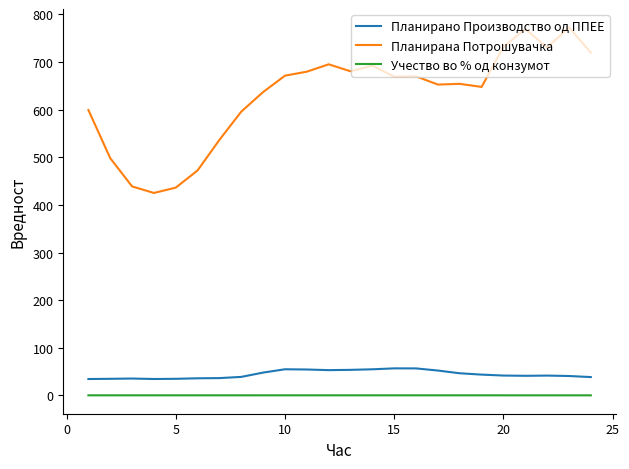

In Планирана Потрошувачка, how many points are lower than both neighbors (excluding endpoints)?

6